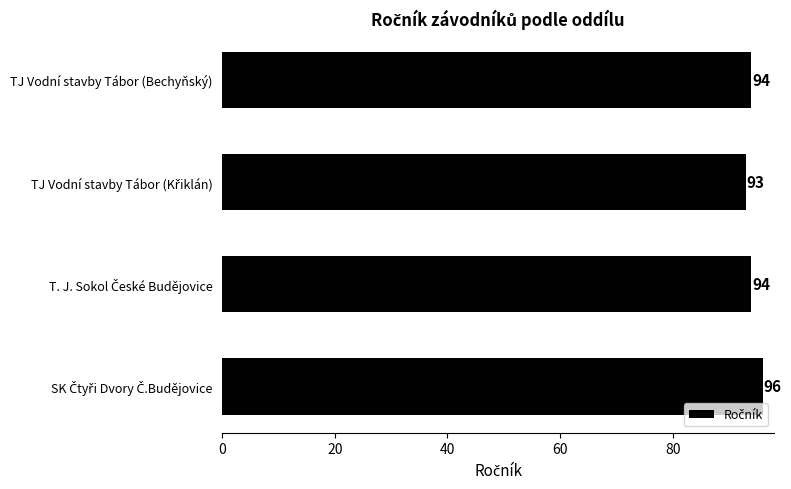

Reading bottom to top, what are all the values shown in this chart?

96	94	93	94